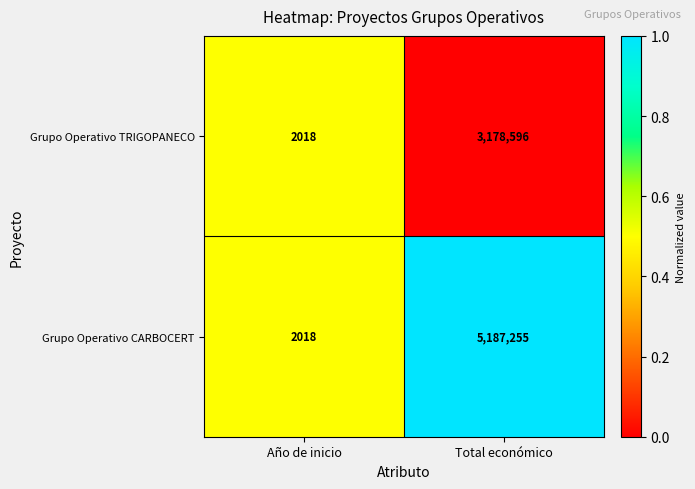

What is the spread (max minus min) of values at Total económico?

2008659